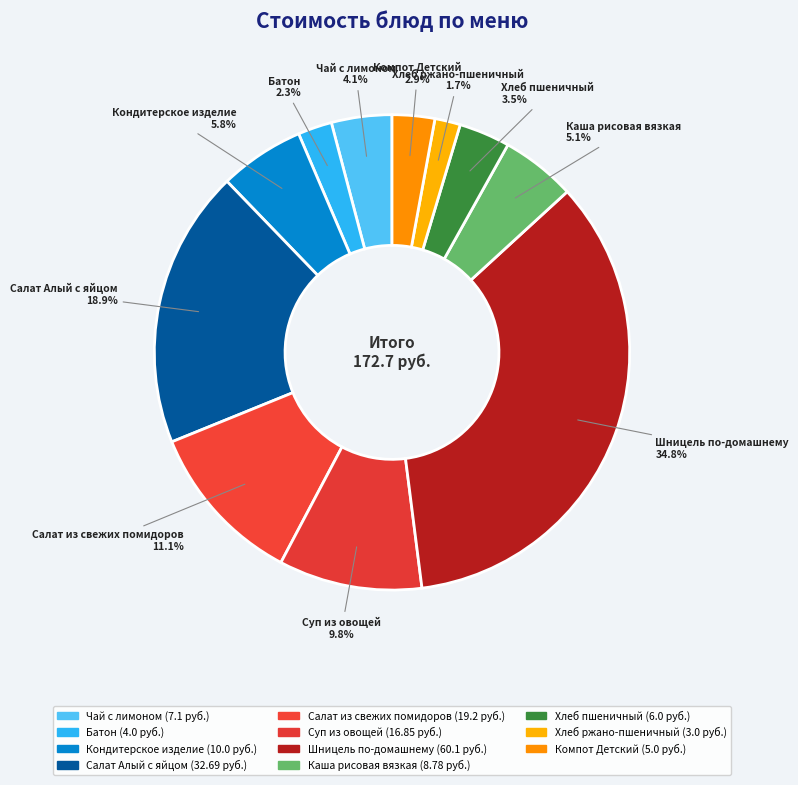

How many segments does this pie chart have?

11